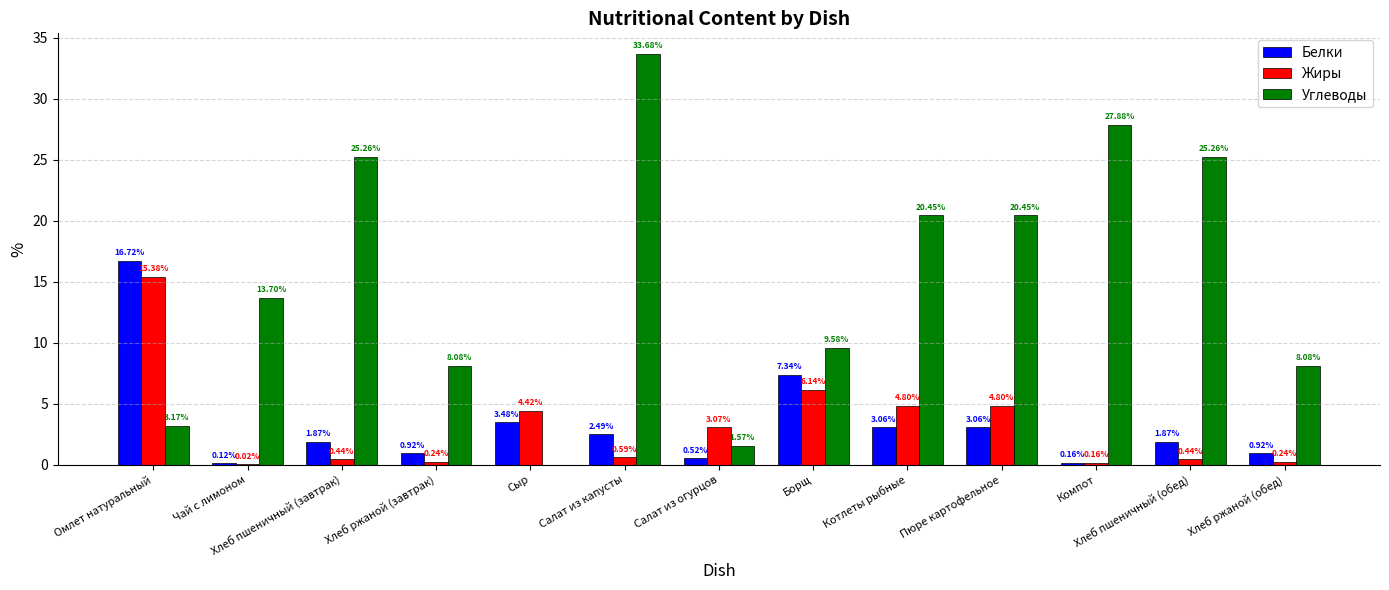

Is the value of Белки at Омлет натуральный greater than the value of Углеводы at Салат из капусты?

No